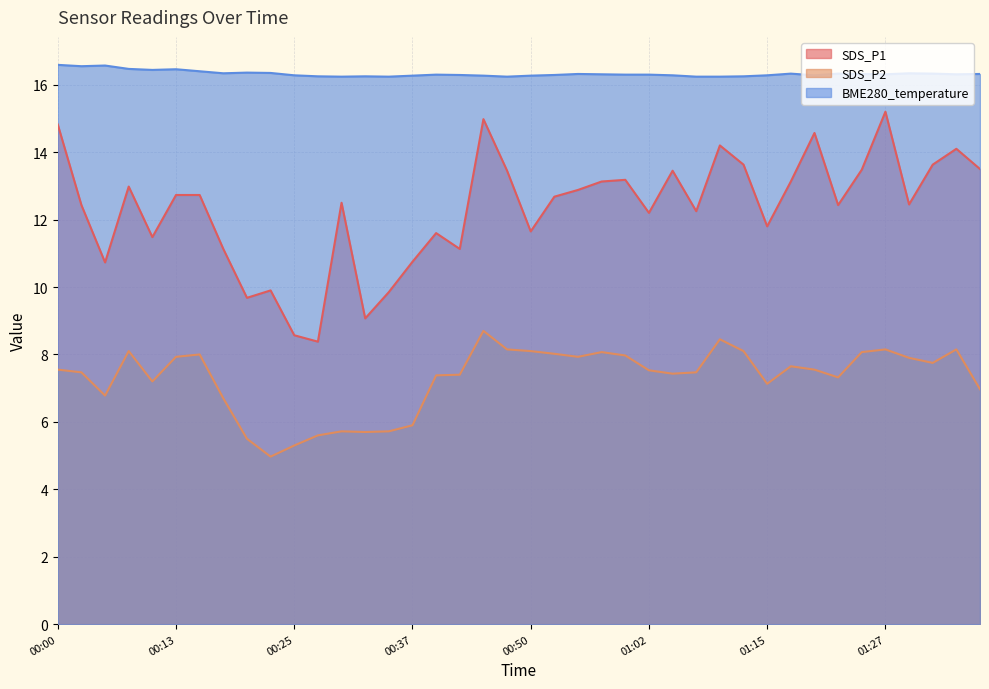

What is the sum of the BME280_temperature values at 01:32 and 00:08?

32.8